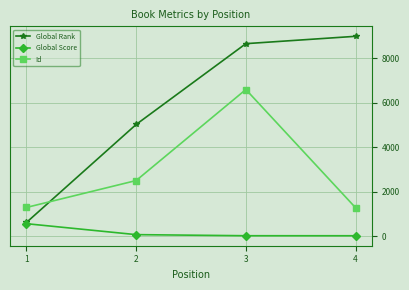

The value of Id at 3 is 10762. True or false?

False